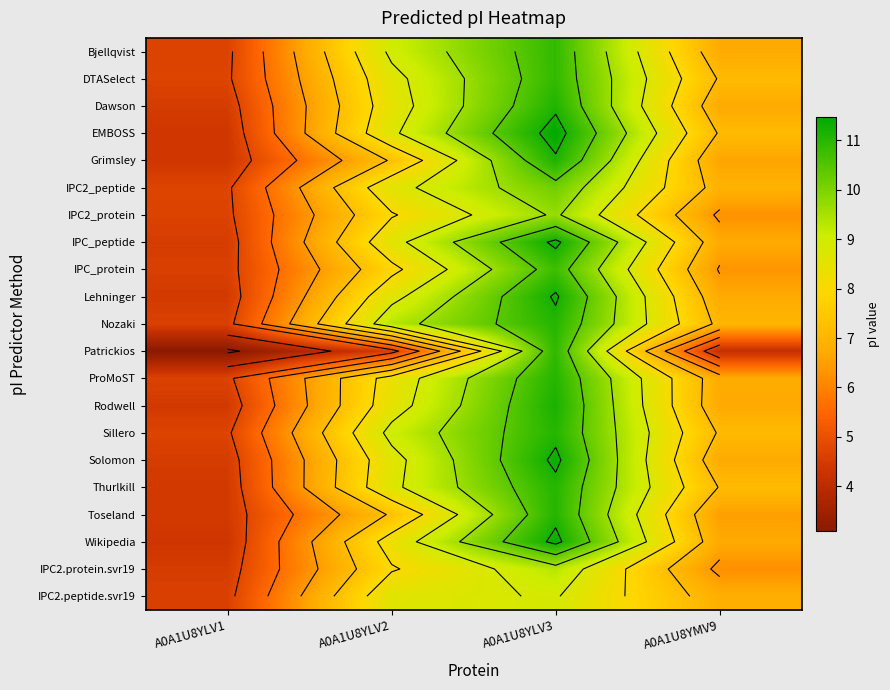

What is the minimum value shown in the chart?

3.1